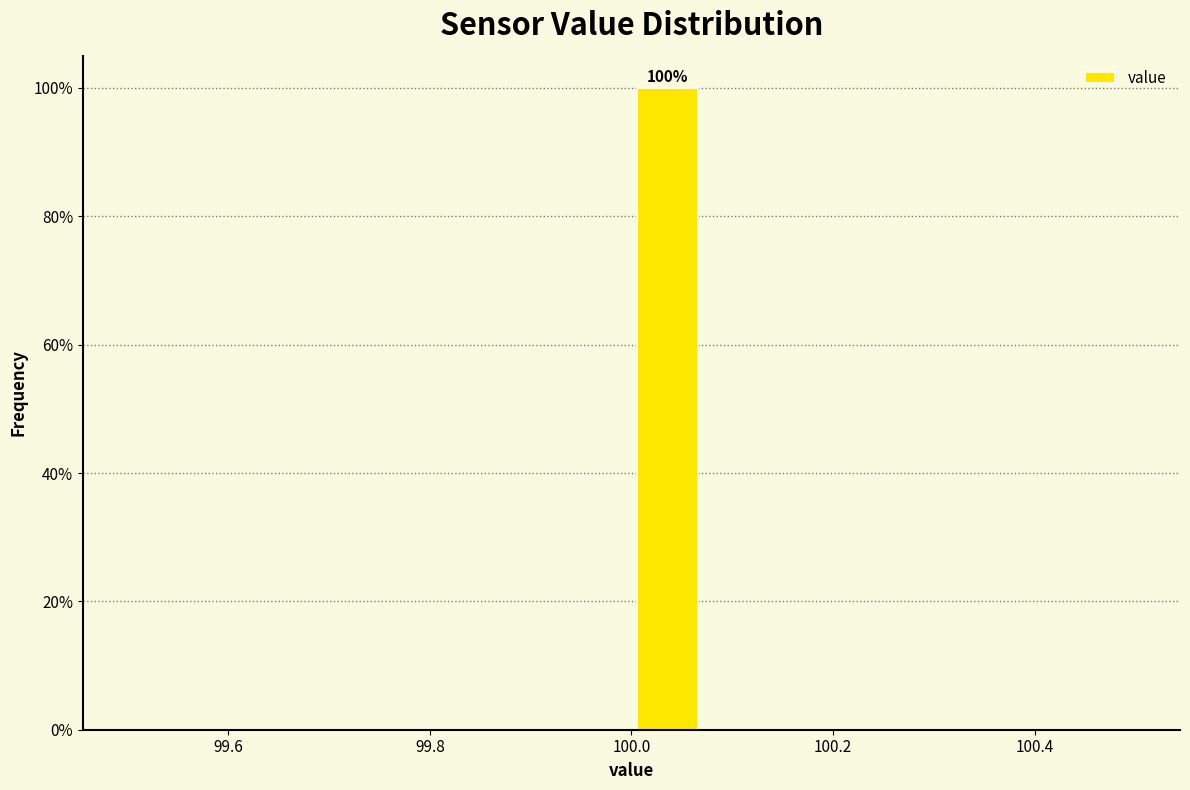

Read against the x-axis, roughly where is the centre of the tallest bar?

100.04